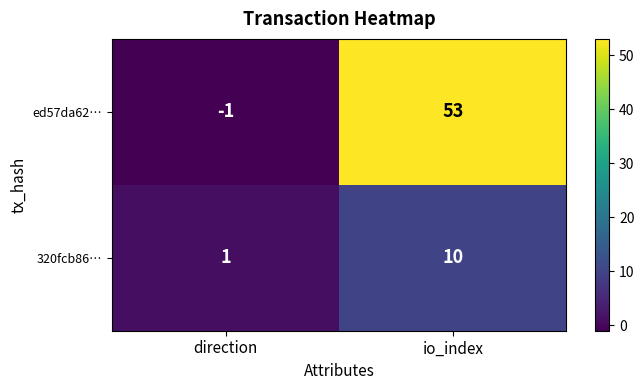

At which label is ed57da62… closest to 26?

direction